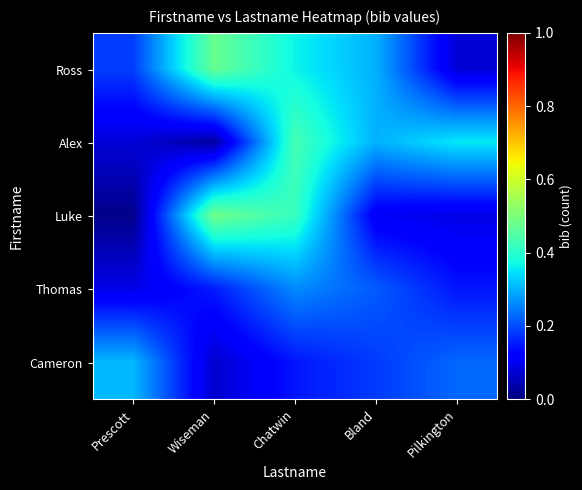

Which category has the highest value across all series?

Wiseman